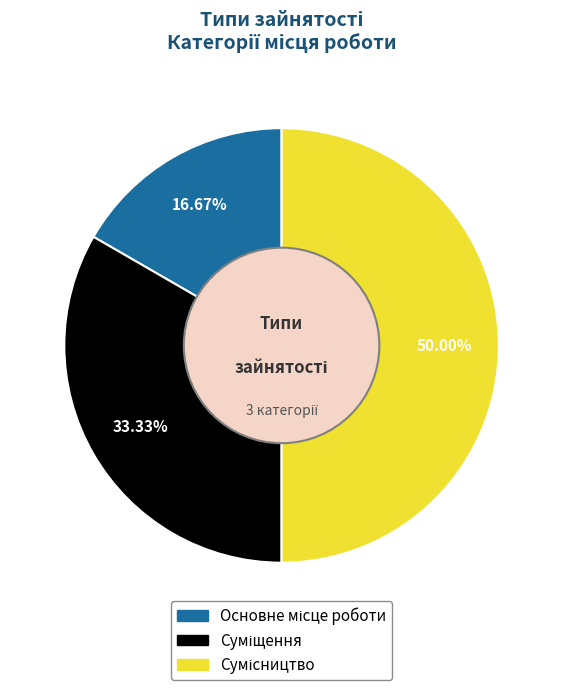

Count the number of slices in the pie.

3